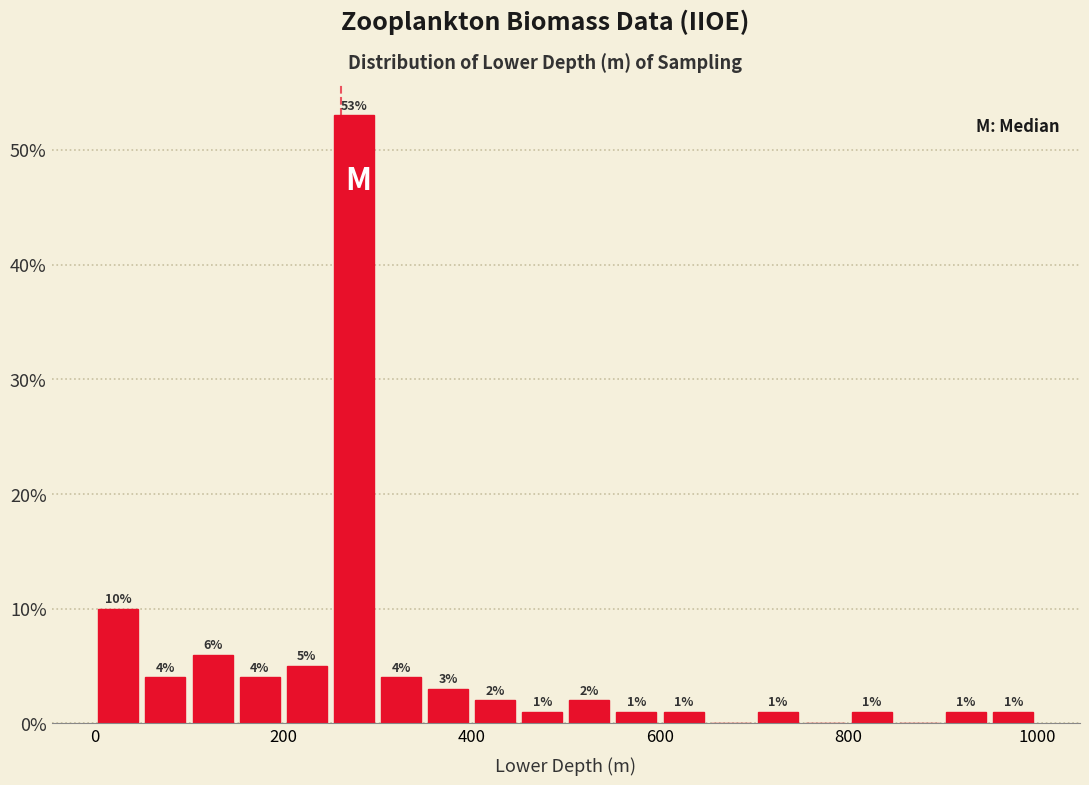

Around what value on the x-axis is the tallest bar? Give the approximate position of its centre, as read against the axis.

280